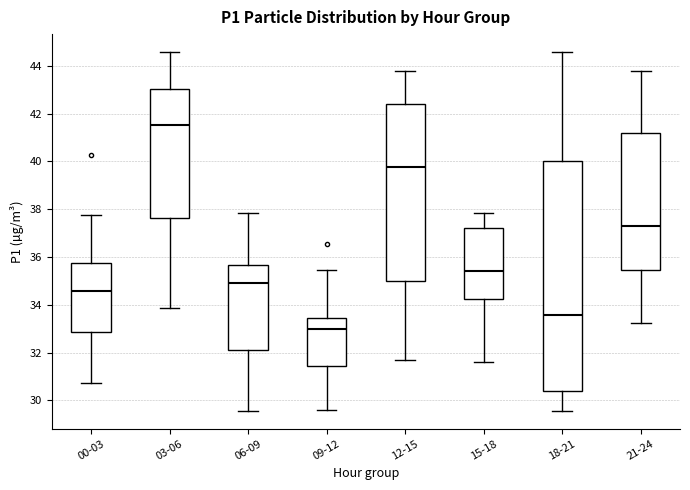

Reading left to right, read every box against the y-axis: the position of its median line, the range the box covers, and the ends of its whiskers. The values are not printed on the chart, so give them approximately, as read against the axis.

00-03: median 34.6, box 32.8 to 35.8, whiskers 30.8 to 37.8
03-06: median 41.6, box 37.6 to 43.0, whiskers 33.8 to 44.6
06-09: median 35.0, box 32.2 to 35.6, whiskers 29.6 to 37.8
09-12: median 33.0, box 31.4 to 33.4, whiskers 29.6 to 35.4
12-15: median 39.8, box 35.0 to 42.4, whiskers 31.8 to 43.8
15-18: median 35.4, box 34.2 to 37.2, whiskers 31.6 to 37.8
18-21: median 33.6, box 30.4 to 40.0, whiskers 29.6 to 44.6
21-24: median 37.4, box 35.4 to 41.2, whiskers 33.2 to 43.8